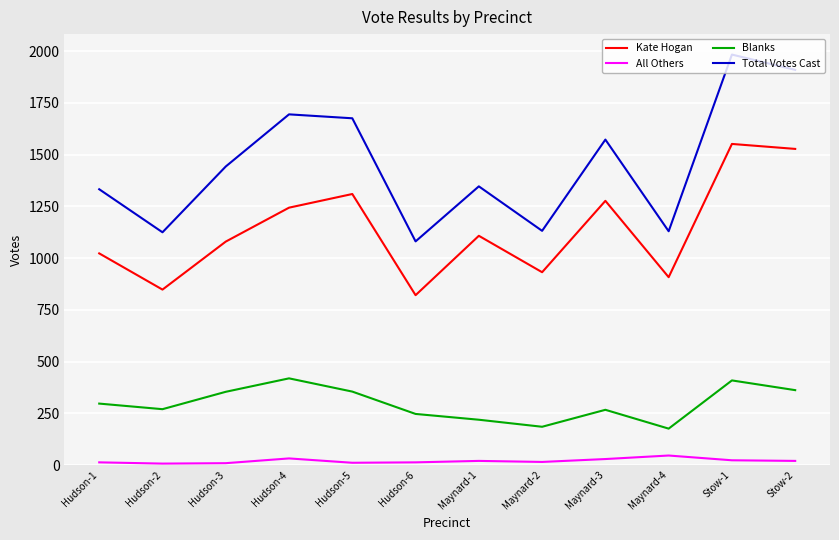

At which category is the sum across all series the highest?

Stow-1